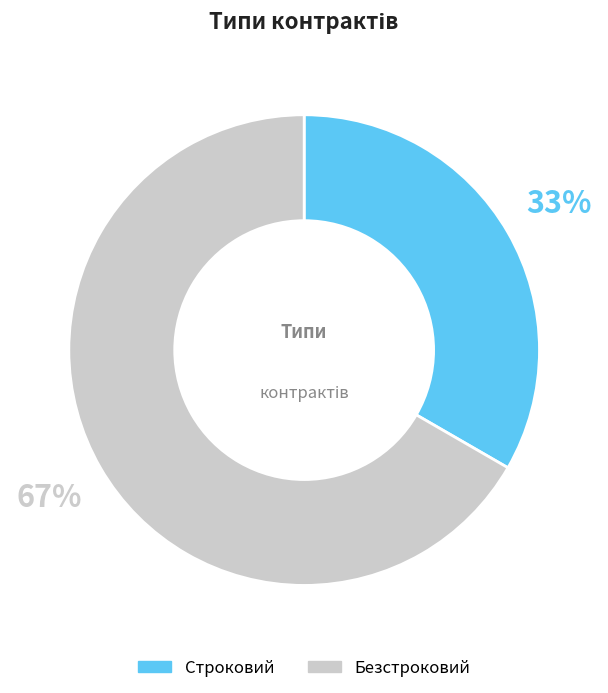

What is the majority slice?

Безстроковий